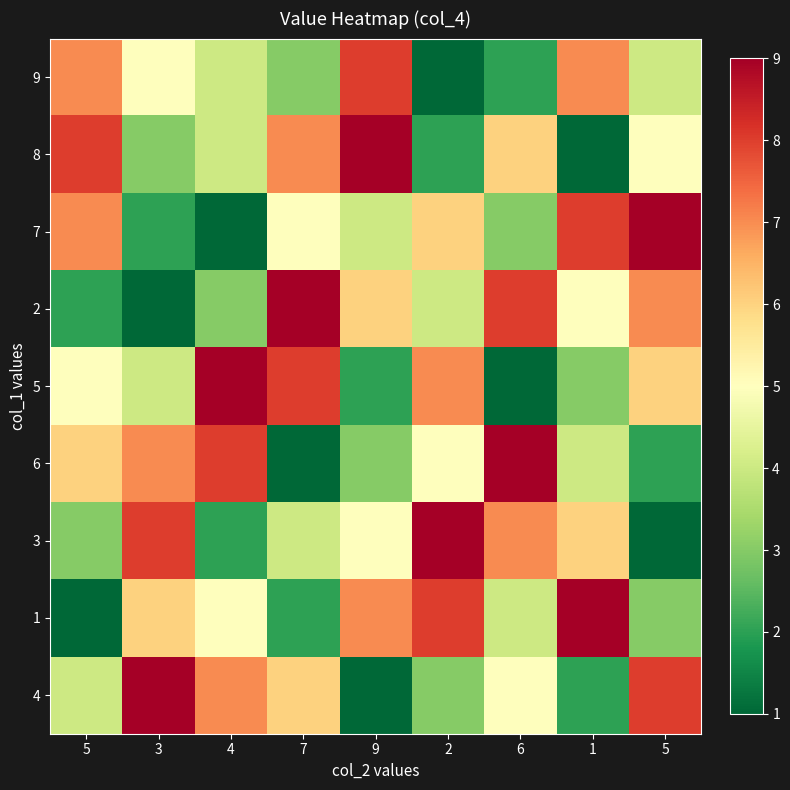

Reading left to right, extract all data points from this chart.

9: 5=7	3=5	4=4	7=3	9=8	2=1	6=2	1=7	5=4
8: 5=8	3=3	4=4	7=7	9=9	2=2	6=6	1=1	5=5
7: 5=7	3=2	4=1	7=5	9=4	2=6	6=3	1=8	5=9
2: 5=2	3=1	4=3	7=9	9=6	2=4	6=8	1=5	5=7
5: 5=5	3=4	4=9	7=8	9=2	2=7	6=1	1=3	5=6
6: 5=6	3=7	4=8	7=1	9=3	2=5	6=9	1=4	5=2
3: 5=3	3=8	4=2	7=4	9=5	2=9	6=7	1=6	5=1
1: 5=1	3=6	4=5	7=2	9=7	2=8	6=4	1=9	5=3
4: 5=4	3=9	4=7	7=6	9=1	2=3	6=5	1=2	5=8